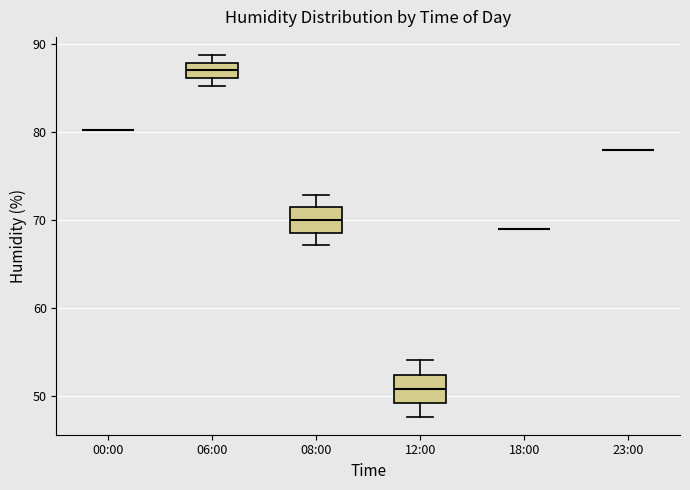

Where does the median line of the box for 06:00 sit on the y-axis? The values are not printed on the chart, so give them approximately, as read against the axis.

87